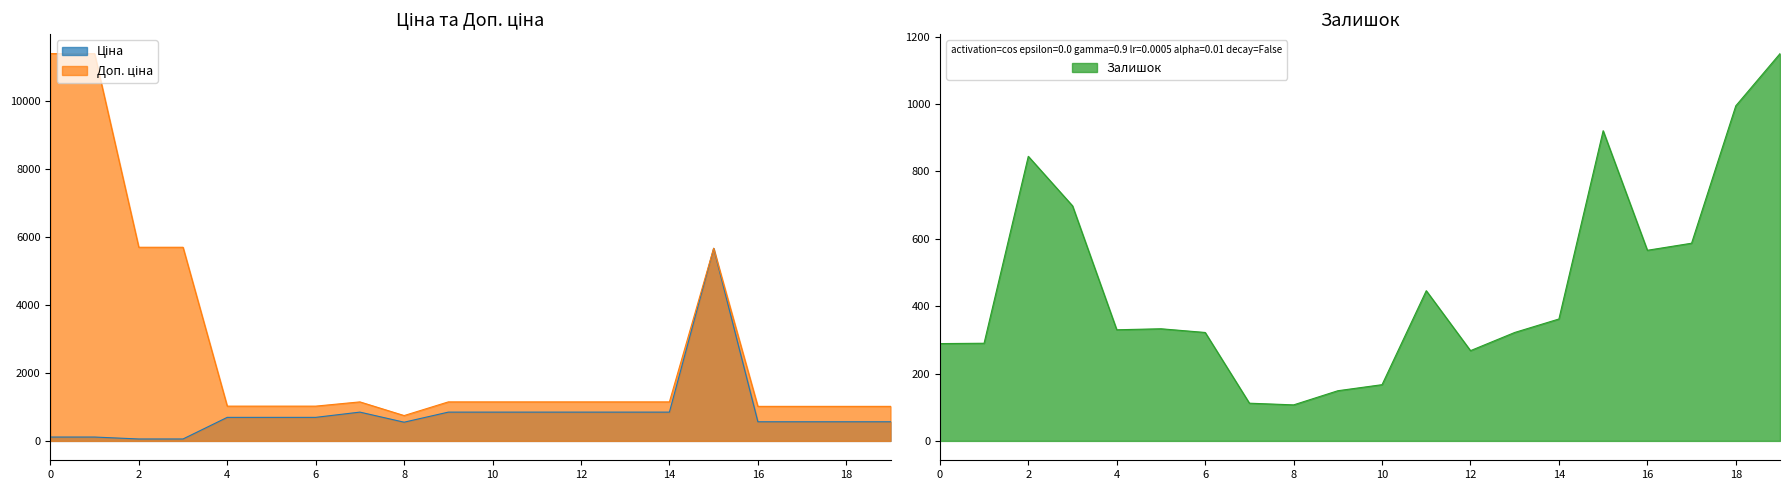

True or false: Залишок has a value of 483 at 0.

False